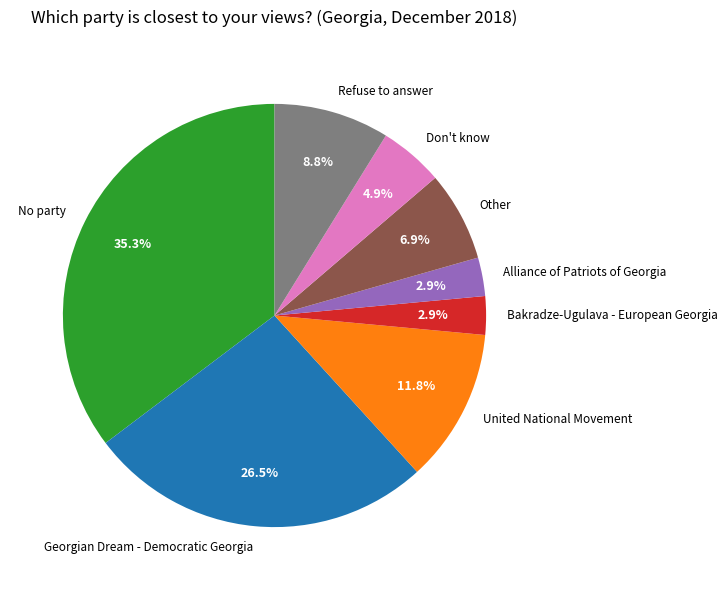

Which has a higher value, Don't know or Alliance of Patriots of Georgia?

Don't know